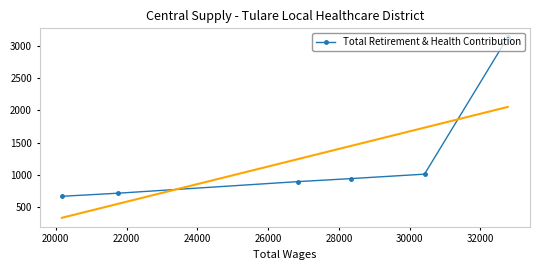

How many data points are less than 941?

3